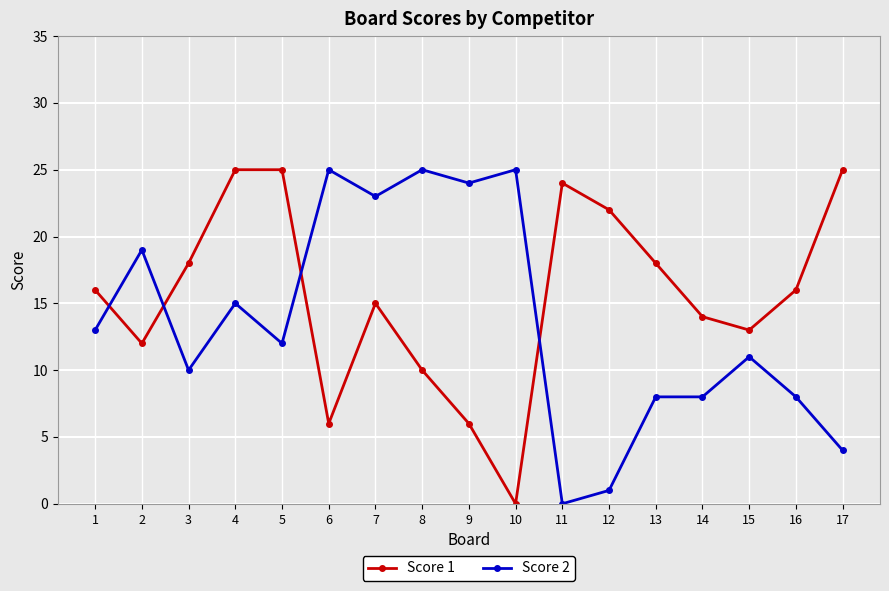

Is it true that Score 2 equals 8 at 2?

False